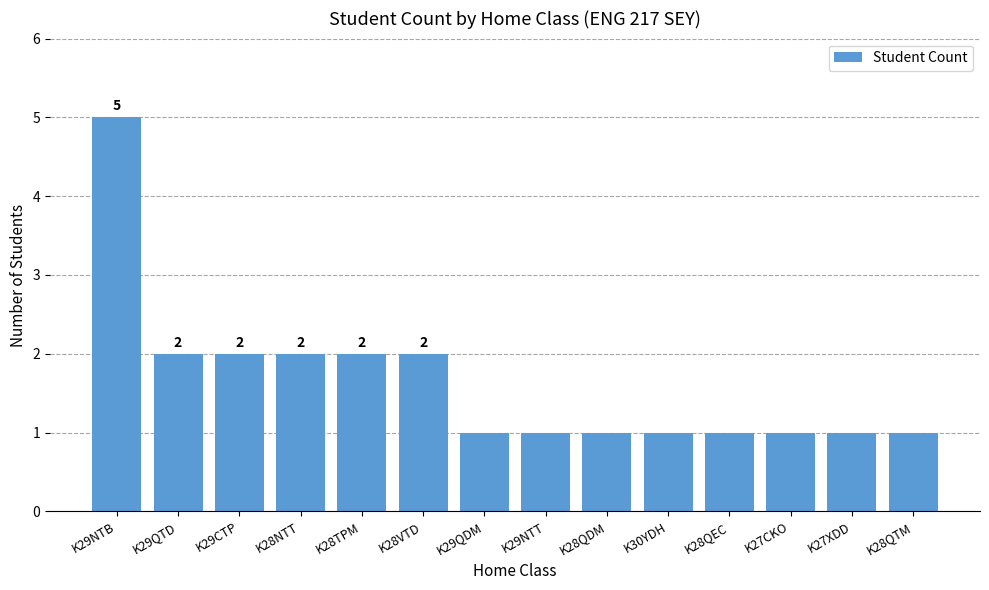

How many values are between 1 and 2?

13